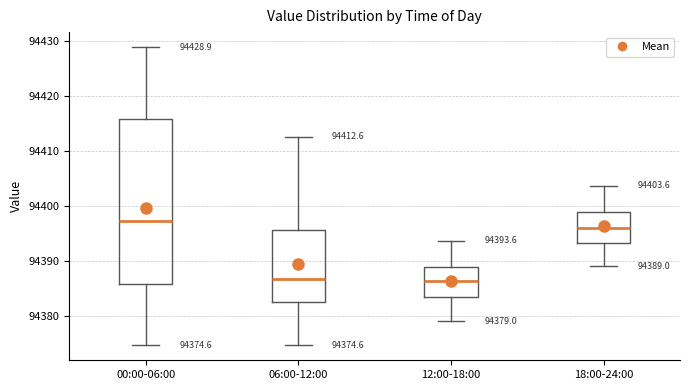

Comparing the boxes themselves (not the whiskers), which one is the tallest?

00:00-06:00